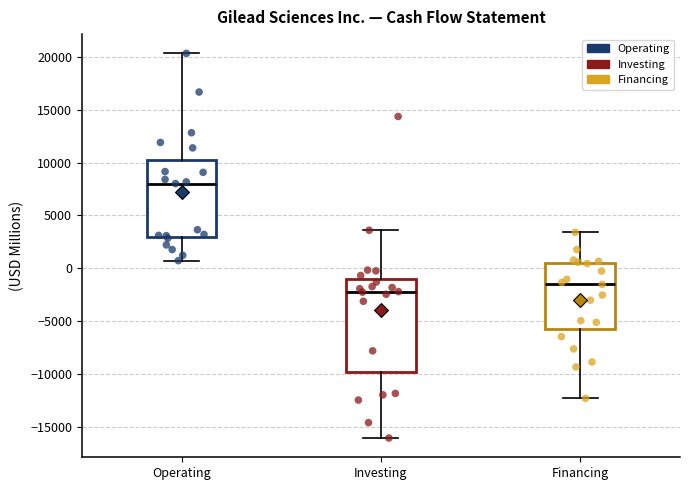

Reading left to right, transcribe this box plot: for each box, give where its median line is, the range the box spans, and where its two whiskers end, as read against the y-axis. The values are not printed on the chart, so give them approximately, as read against the axis.

Operating: median 8000, box 3000 to 10500, whiskers 500 to 20500
Investing: median -2000, box -10000 to -1000, whiskers -16000 to 3500
Financing: median -1500, box -6000 to 500, whiskers -12500 to 3500